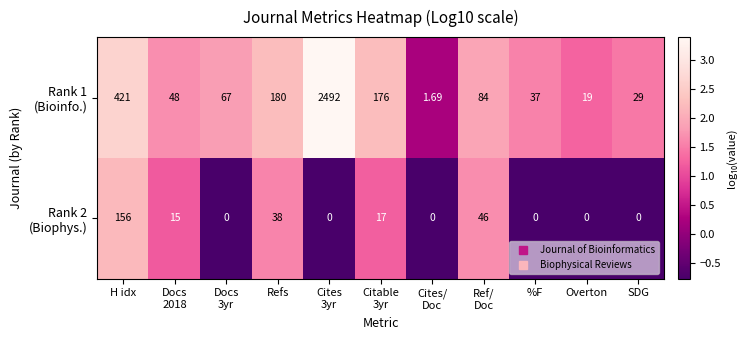

What is the maximum value shown in the chart?

2492.0